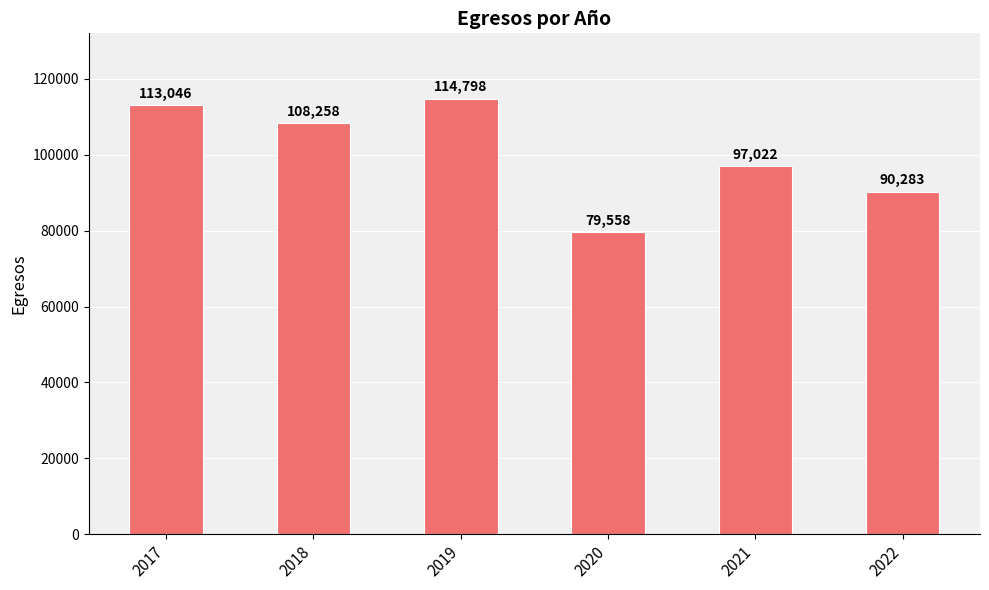

What is the greatest value displayed?

114798